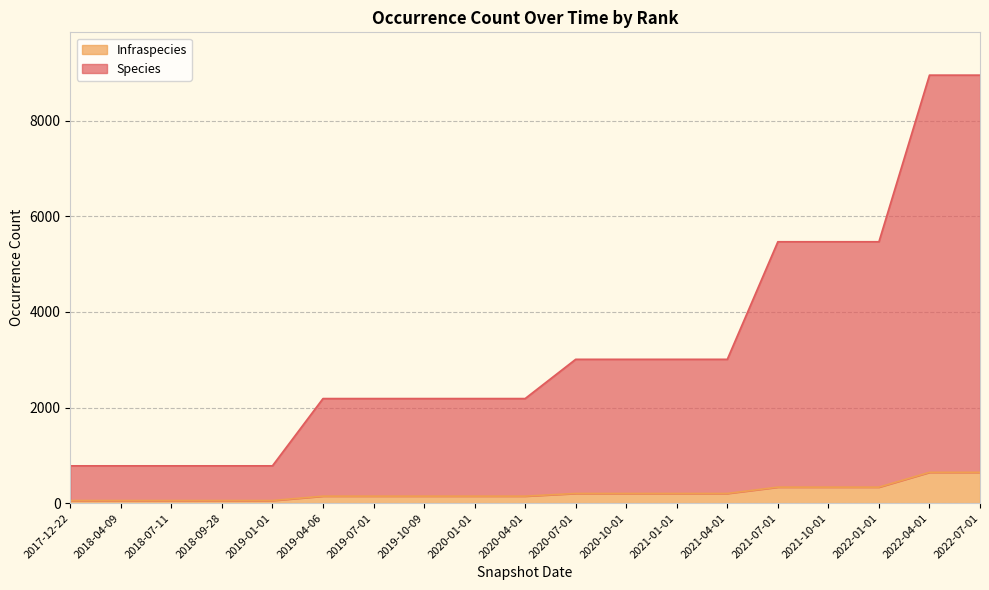

Reading right to left, transcribe all the data shown in this chart.

Species: 8953	8953	5468	5468	5468	3009	3009	3009	3009	2188	2188	2188	2188	2188	781	781	781	781	781
Infraspecies: 645	645	335	335	335	203	203	203	203	147	147	147	147	147	55	55	55	55	55